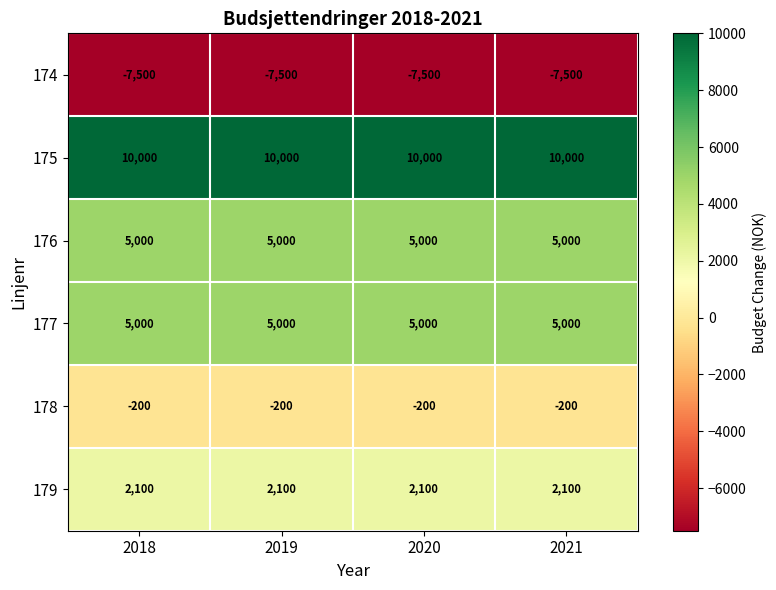

What is the maximum value shown in the chart?

10000